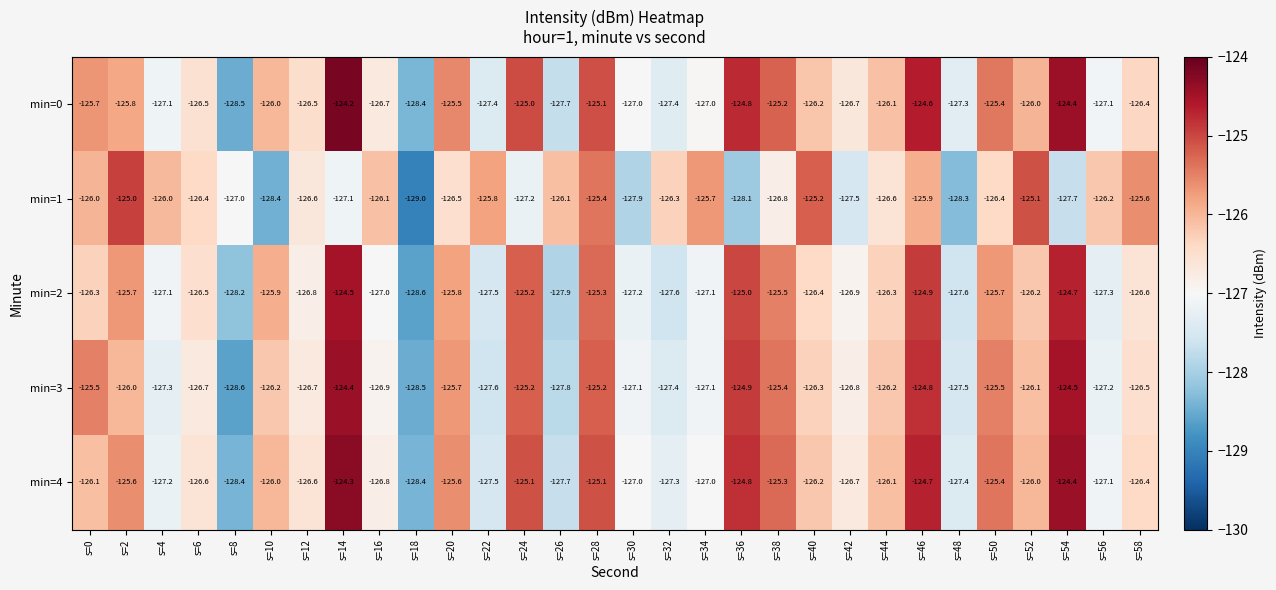

Where is min=1 nearest to the value -127?

s=8